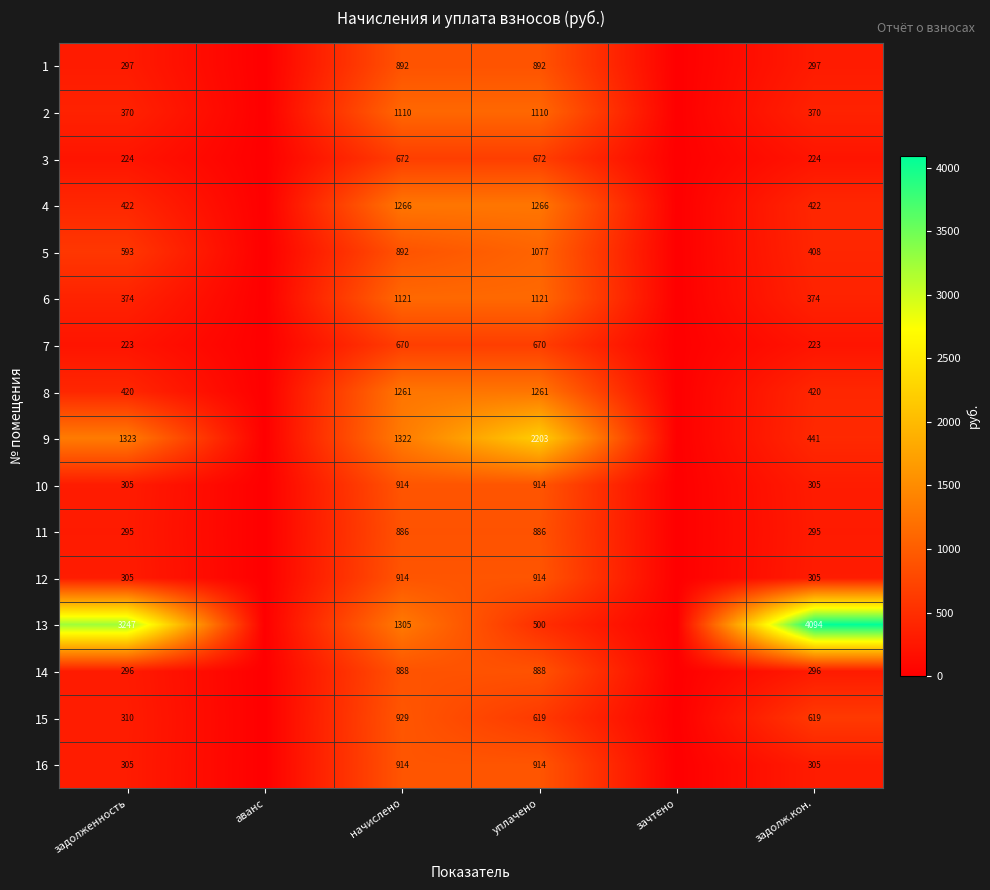

Count the number of categories in the chart.

6